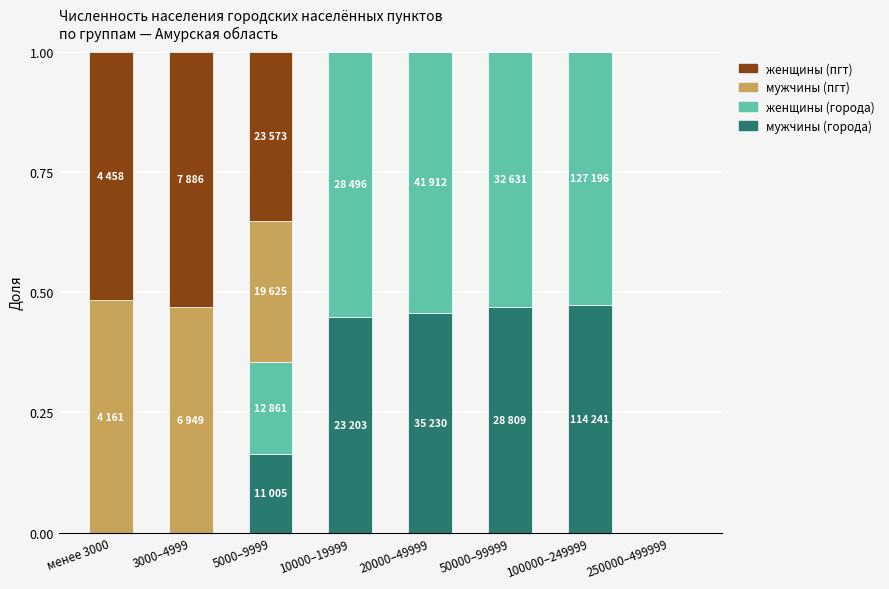

What is the total value across all series at 5000–9999?

1.0